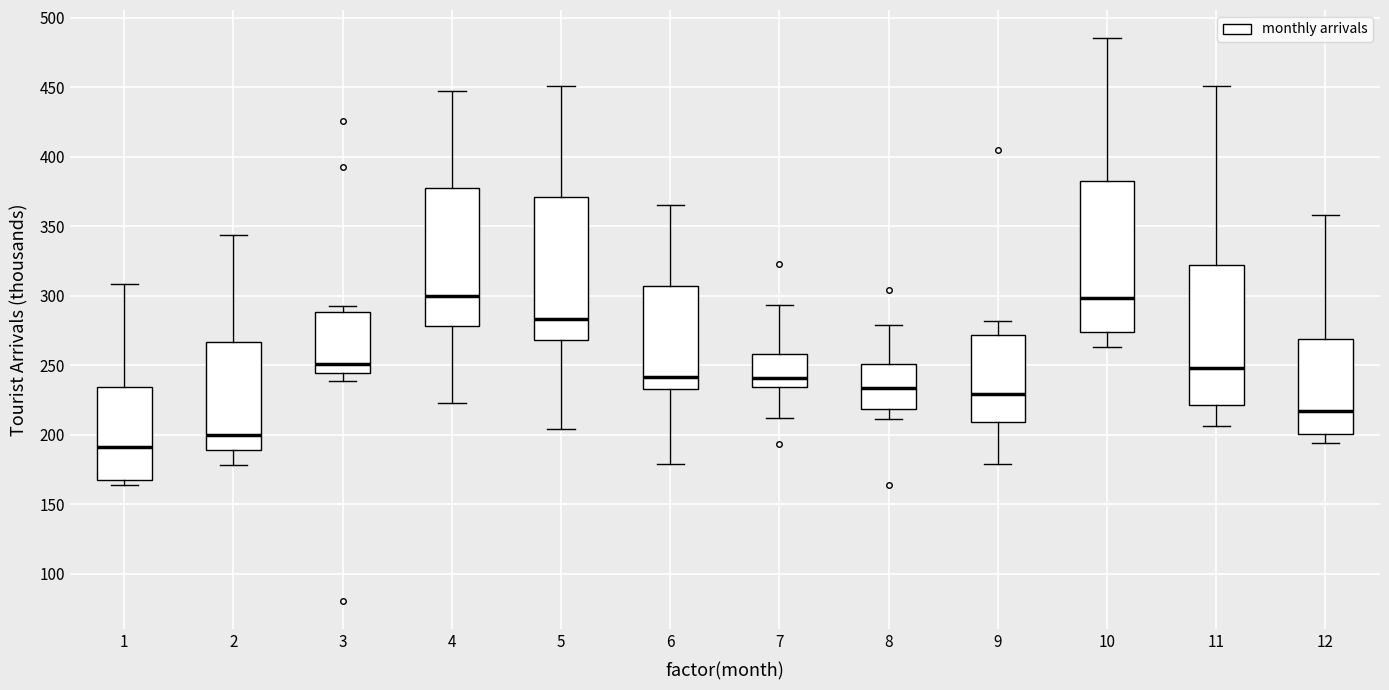

Which box's median line is the lowest?

1